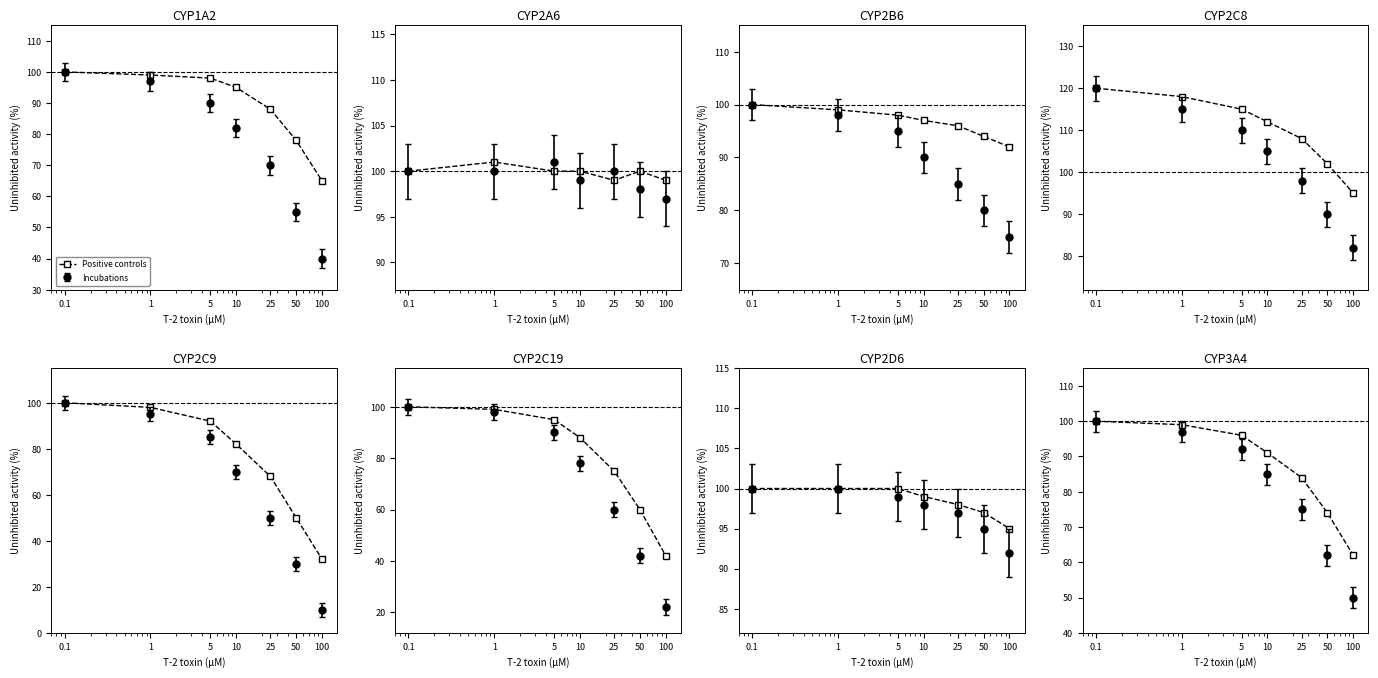

Where is the data nearest to the value 81?

25